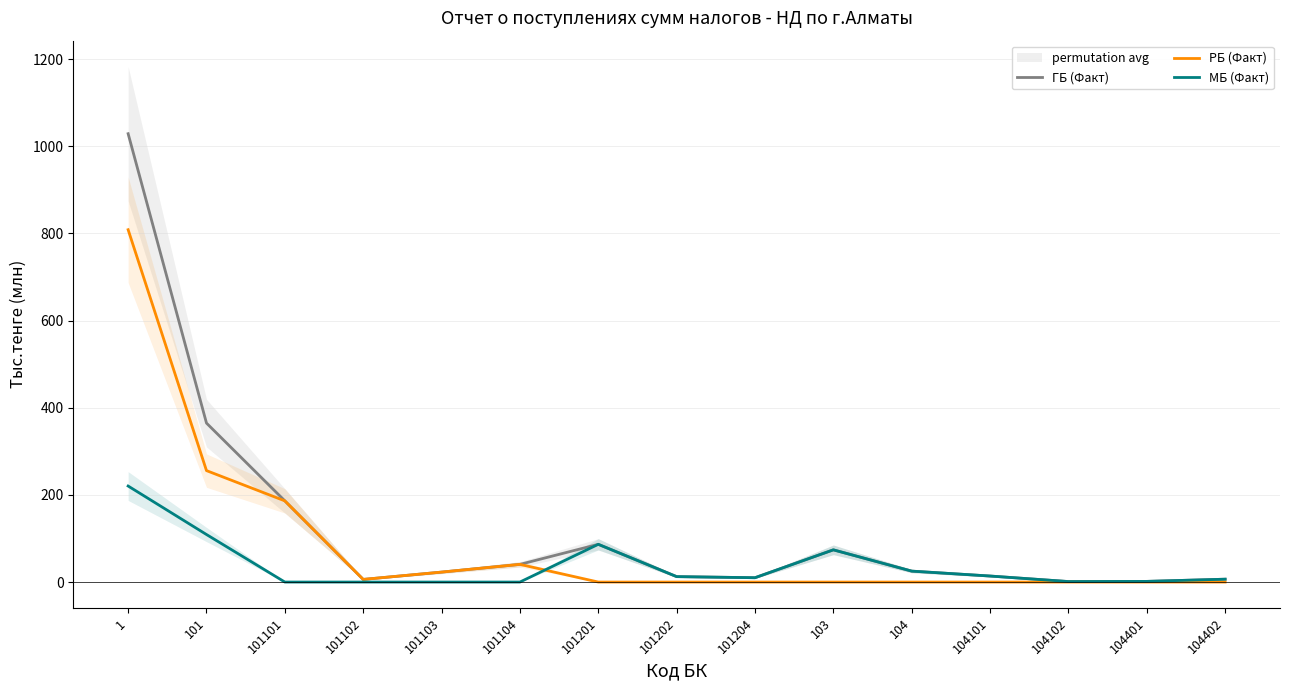

Which series has the largest range (max minus min)?

ГБ (Факт)